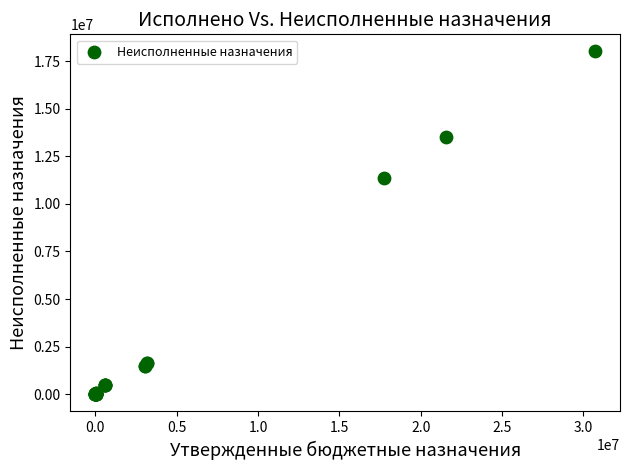

What Y value in the scatter plot is closest to 9001320?

11382549.2